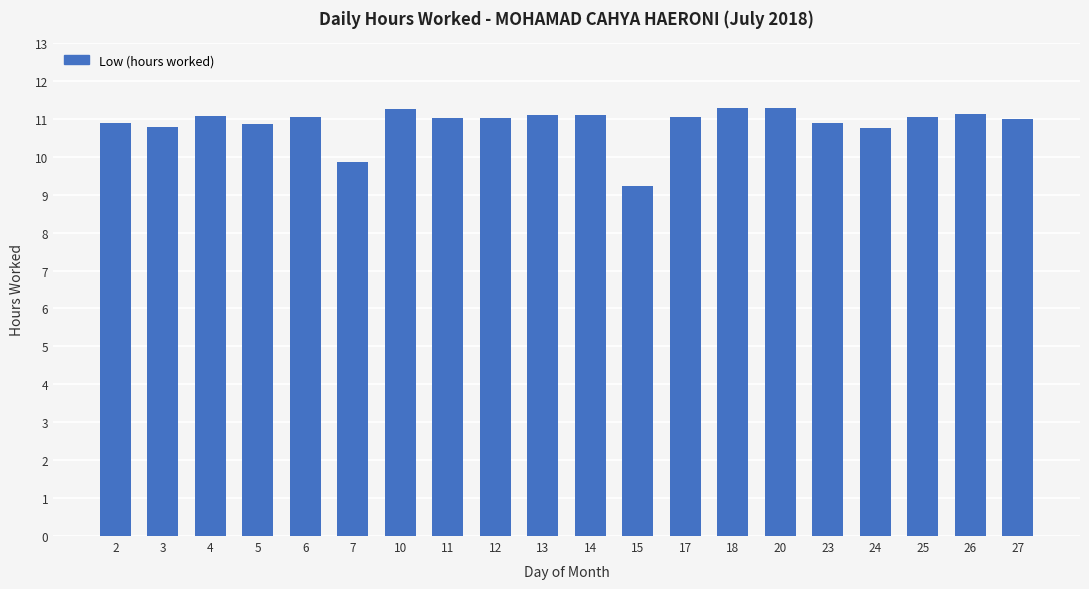

What is the maximum value shown in the chart?

11.3